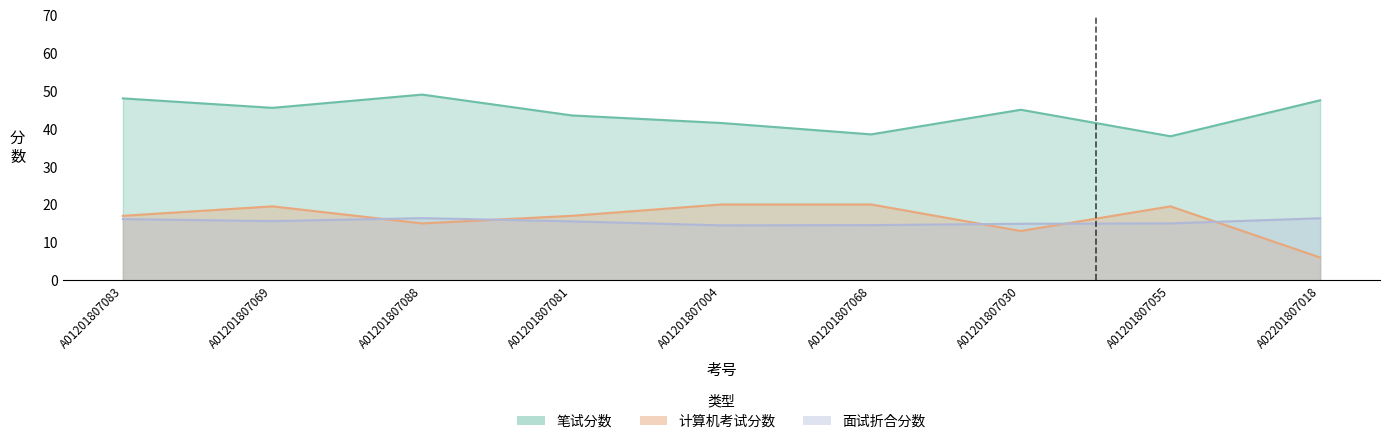

Rank the series at A01201807068 from lowest to highest value.

面试折合分数, 计算机考试分数, 笔试分数